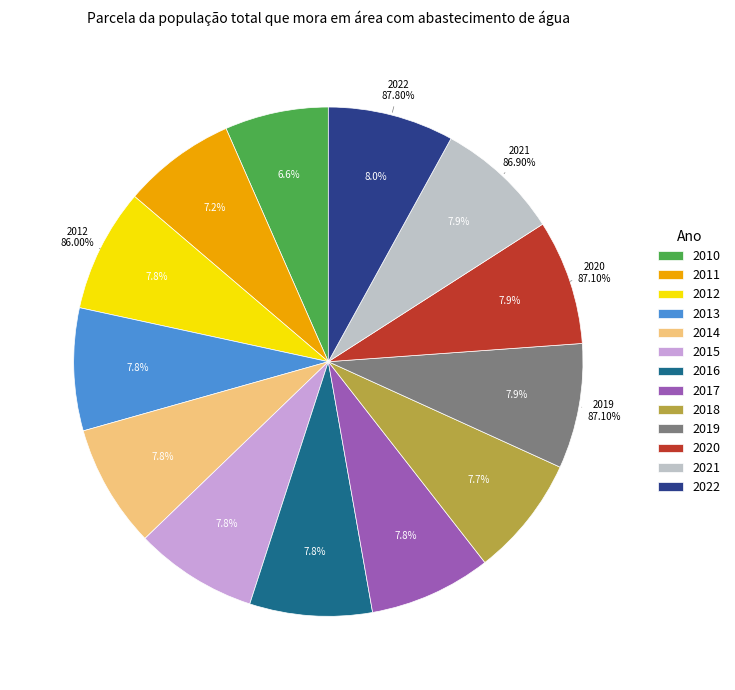

Is 2017 the majority of the pie?

No